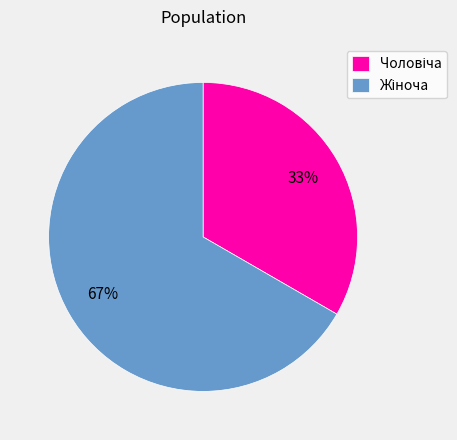

To the nearest percent, what is the average slice percentage?

50%